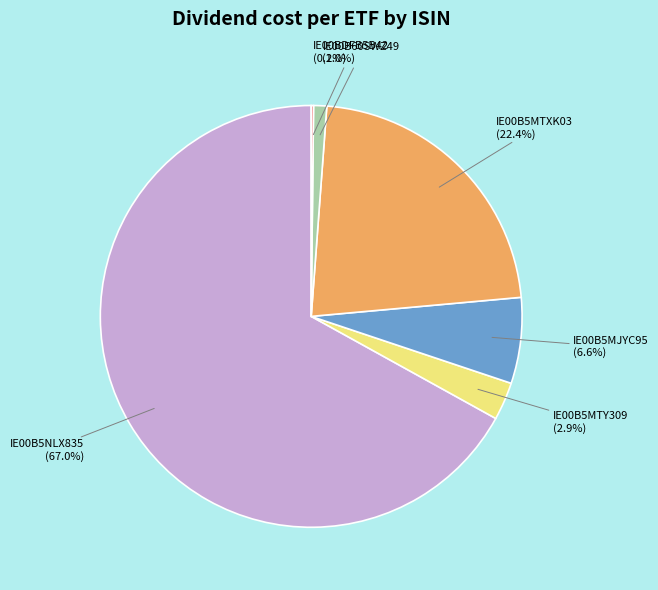

Which category has the biggest portion of the pie?

IE00B5NLX835